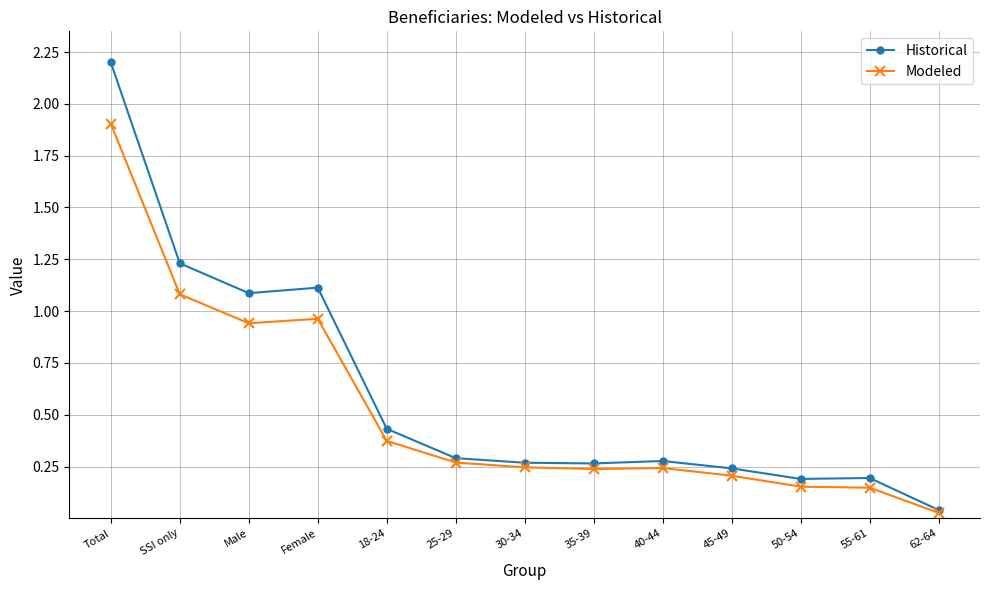

What is the label of the 13th point from the left?

62-64